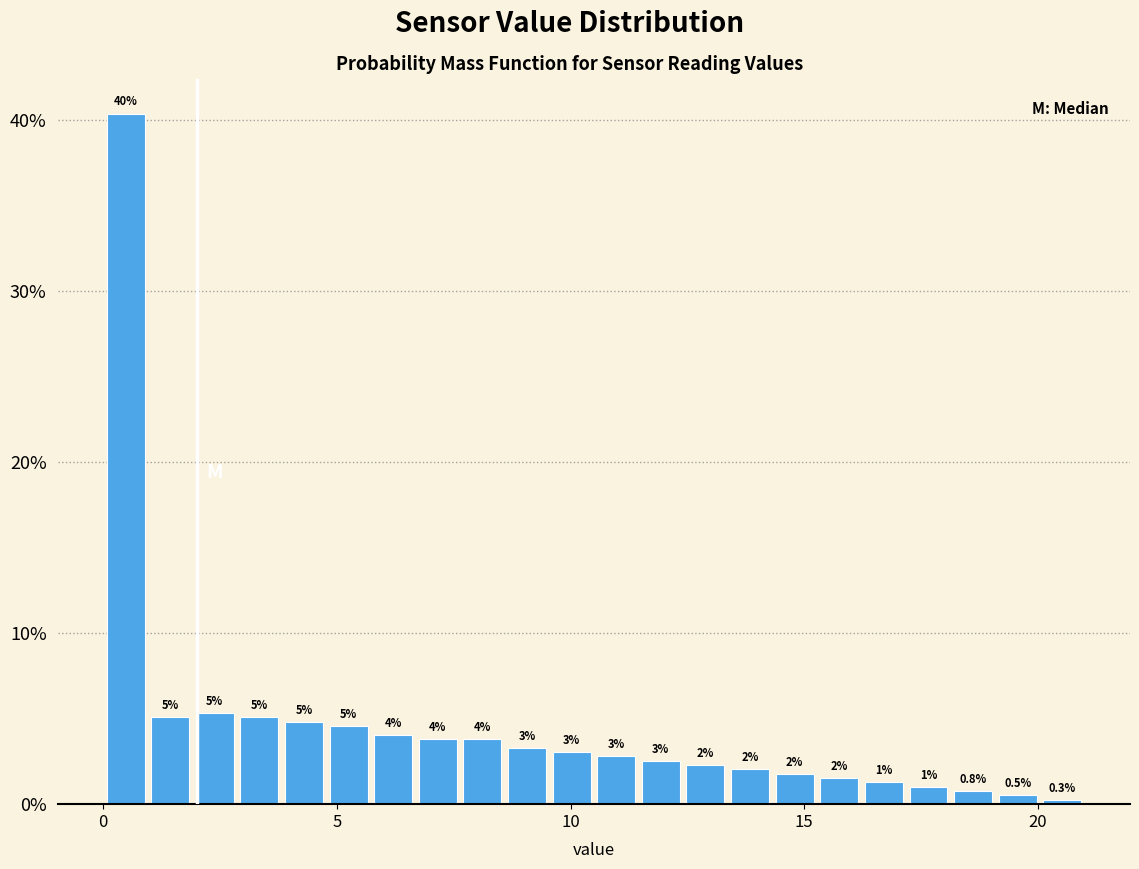

Read against the x-axis, roughly where is the centre of the tallest bar?

0.5